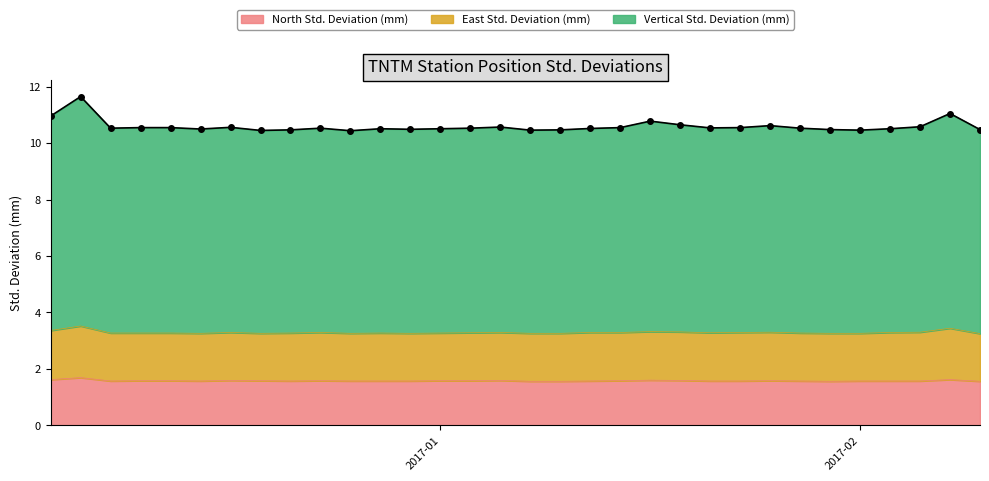

What is the lowest value of the Vertical Std. Deviation (mm) series?

10.4